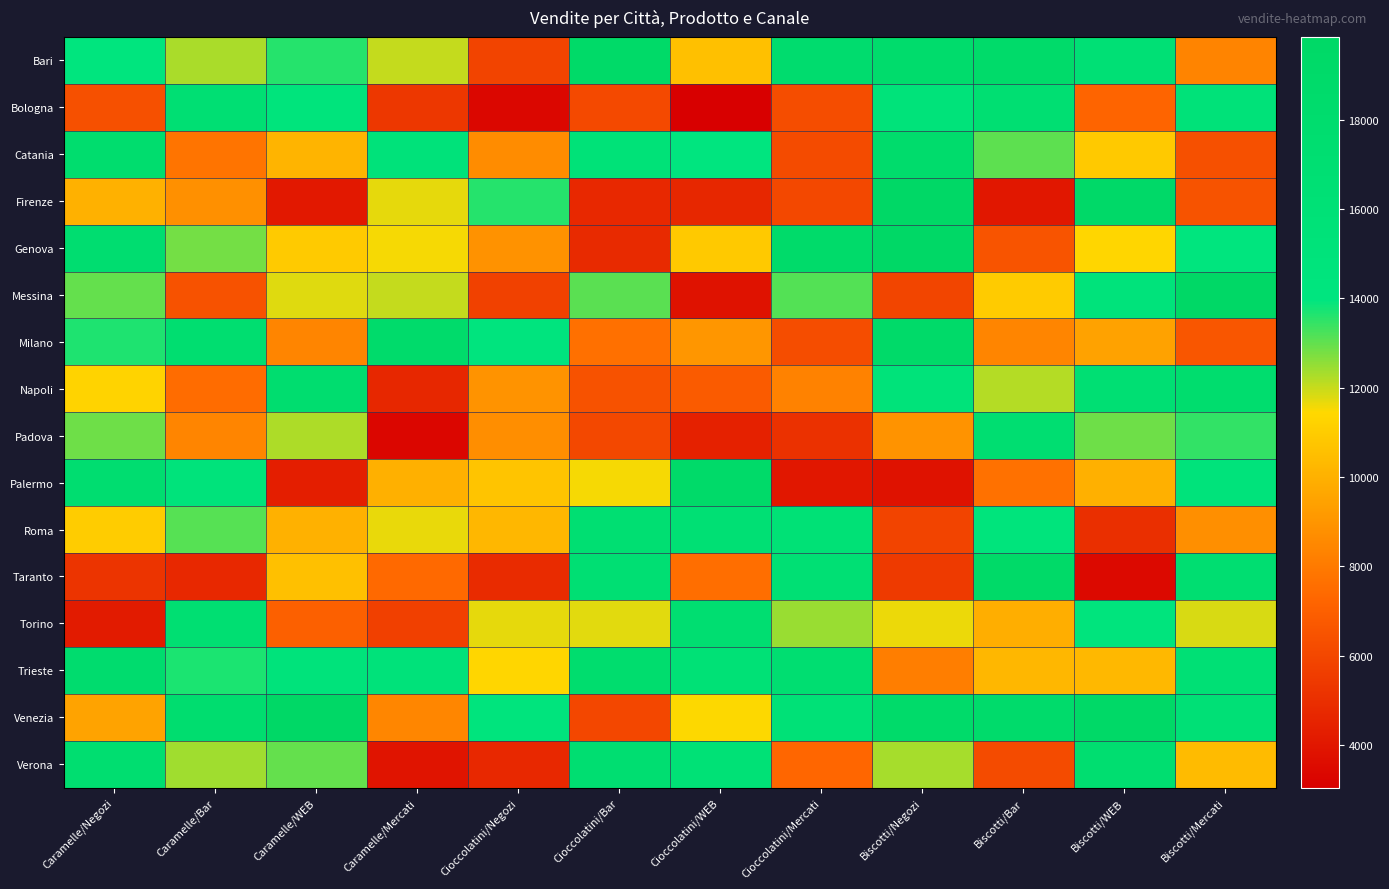

At how many categories does at least one series exceed 8026?

12